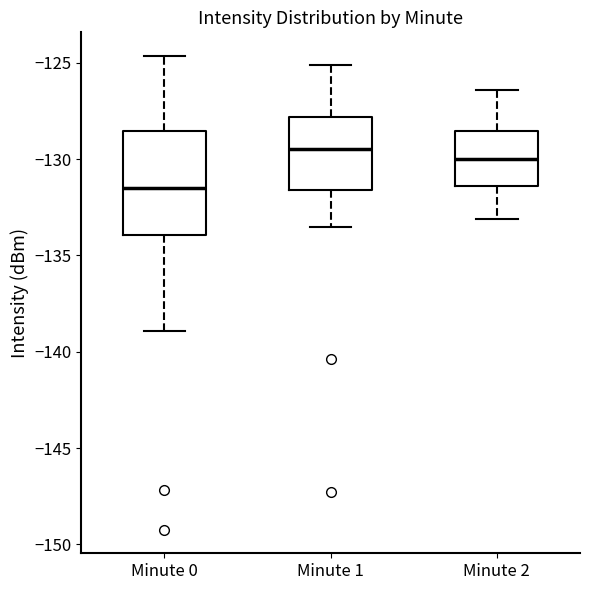

Which box's median line is the lowest?

Minute 0